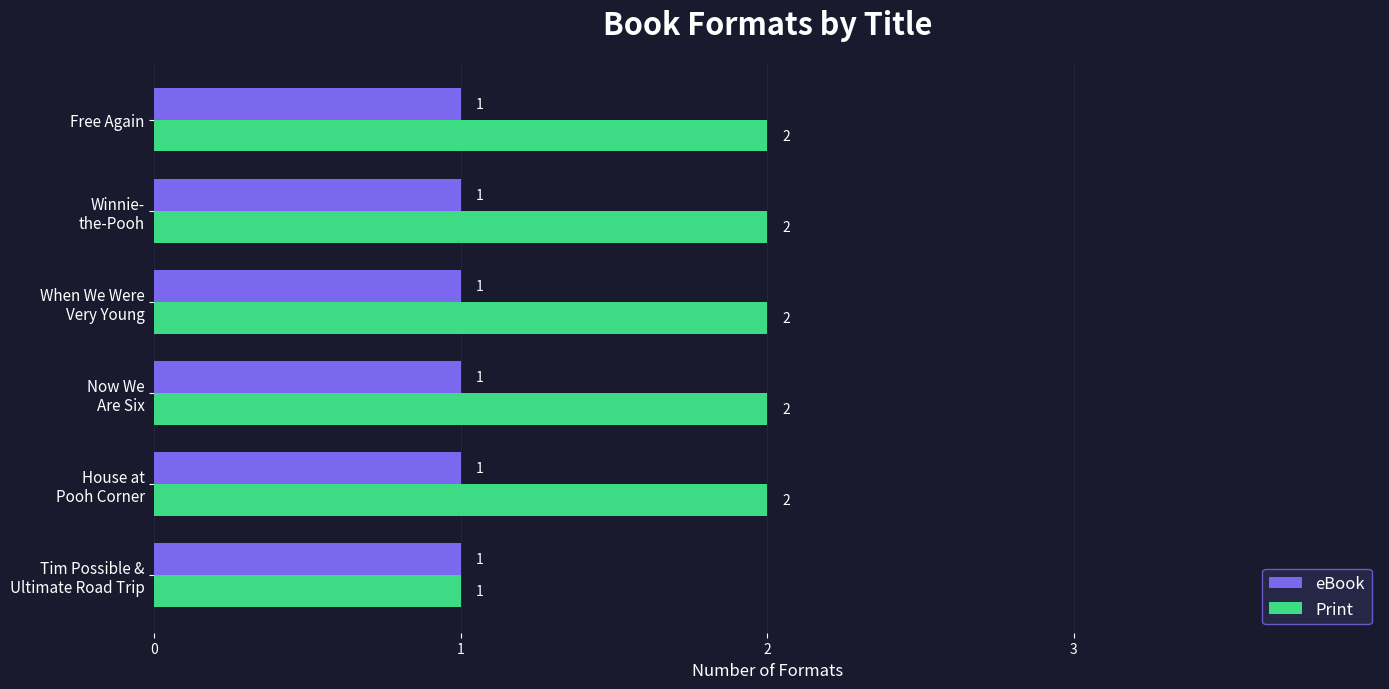

Count the Print values in the range 2 to 3.

5